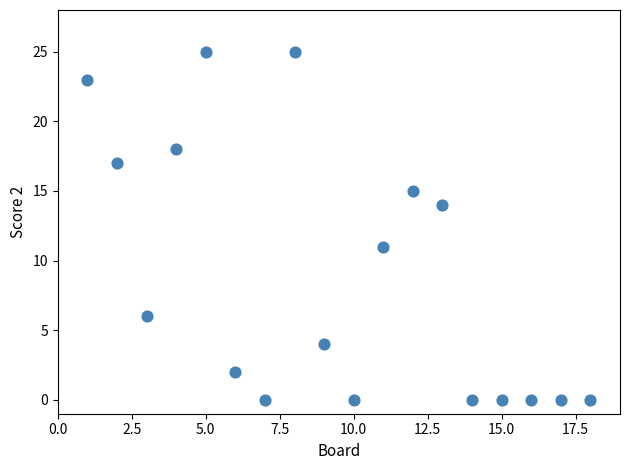

What is the range of X values (max minus min)?

17